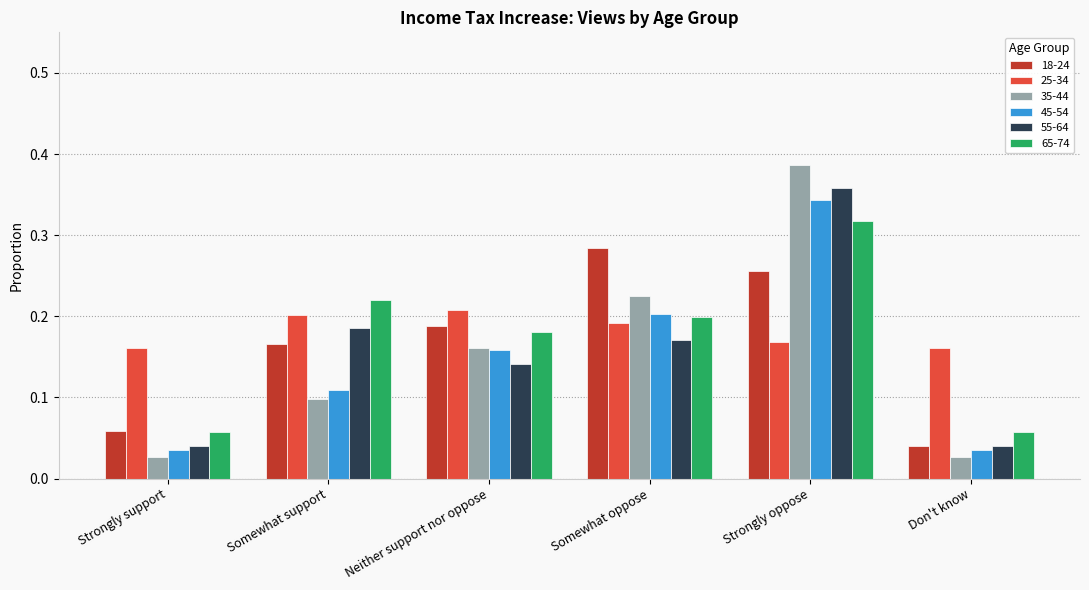

Is it true that 18-24 equals 0.4 at Strongly oppose?

False